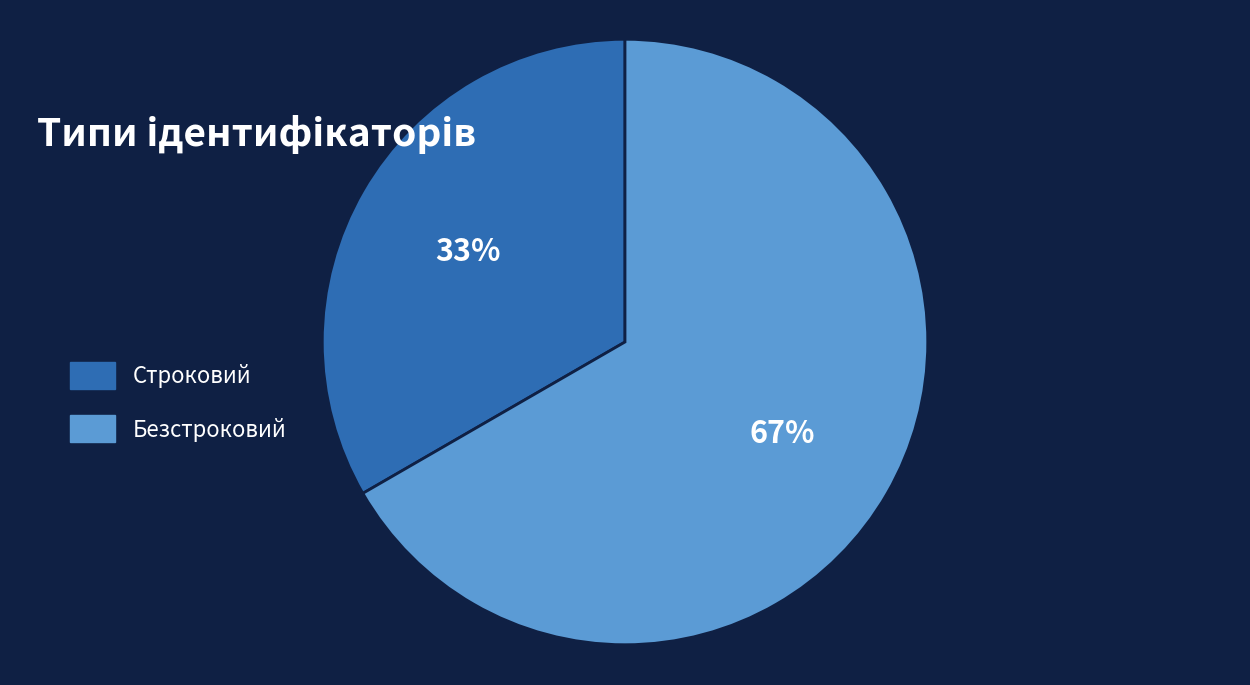

Rank the categories by value from highest to lowest.

Безстроковий, Строковий